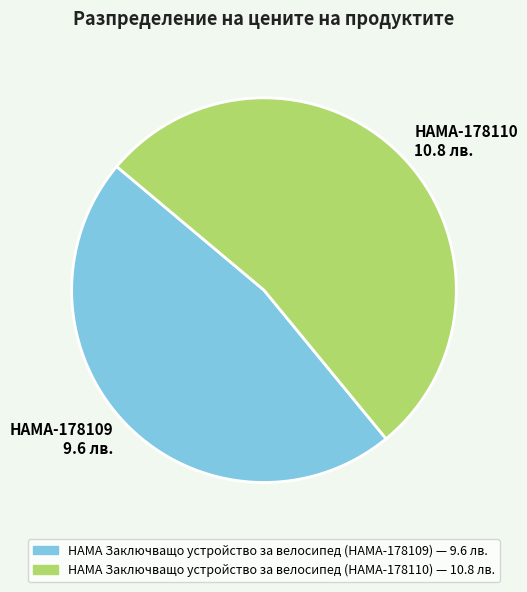

Which has a higher value, HAMA Заключващо устройство за велосипед (HAMA-178110) or HAMA Заключващо устройство за велосипед (HAMA-178109)?

HAMA Заключващо устройство за велосипед (HAMA-178110)